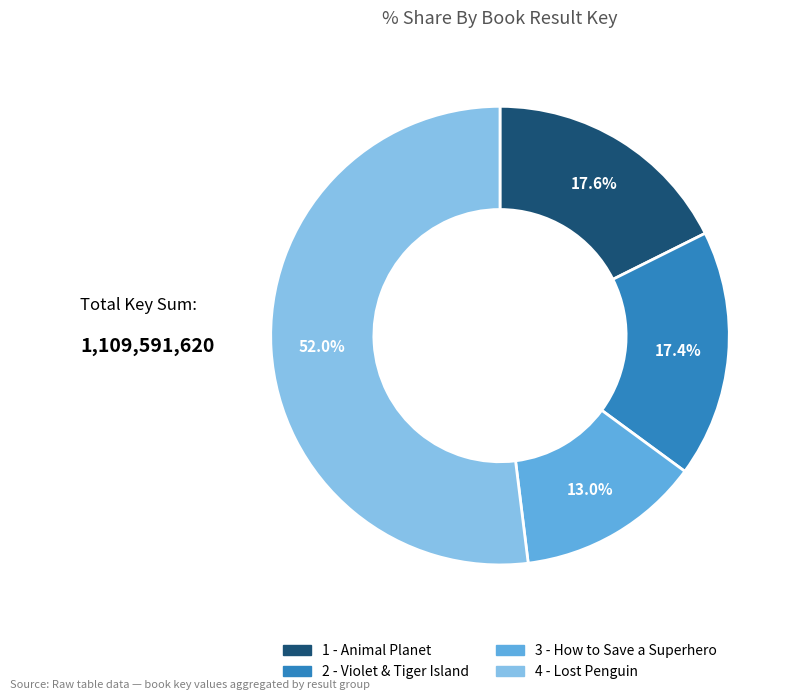

What is the ratio of the value at 2 - Violet & Tiger Island to the value at 1 - Animal Planet?

1.0